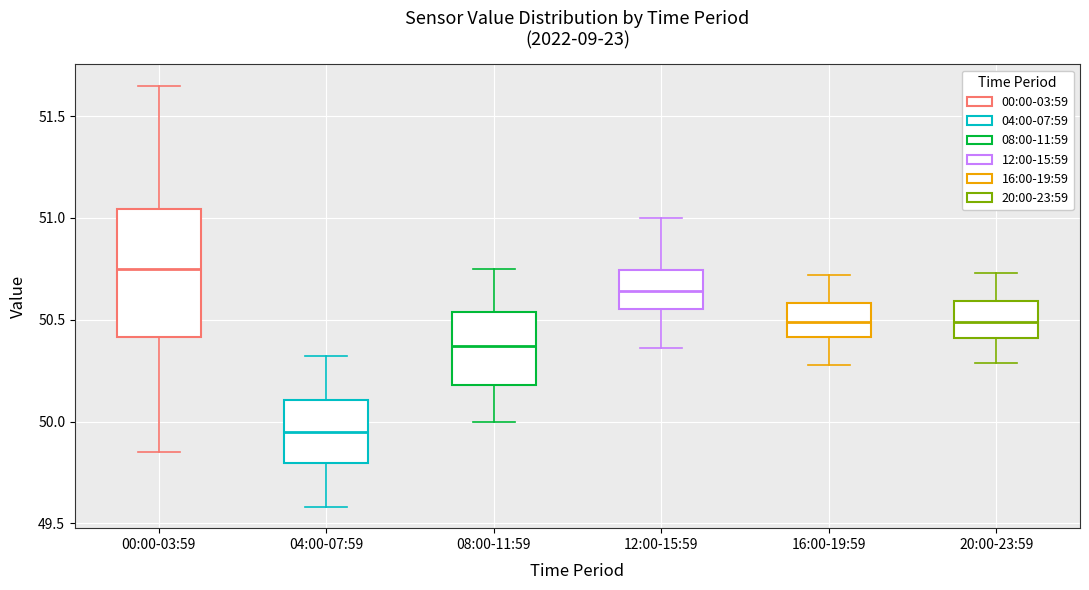

Reading left to right, read every box against the y-axis: the position of its median line, the range the box covers, and the ends of its whiskers. The values are not printed on the chart, so give them approximately, as read against the axis.

00:00-03:59: median 50.75, box 50.40 to 51.05, whiskers 49.85 to 51.65
04:00-07:59: median 49.95, box 49.80 to 50.10, whiskers 49.60 to 50.30
08:00-11:59: median 50.35, box 50.20 to 50.55, whiskers 50.00 to 50.75
12:00-15:59: median 50.65, box 50.55 to 50.75, whiskers 50.35 to 51.00
16:00-19:59: median 50.50, box 50.40 to 50.60, whiskers 50.30 to 50.70
20:00-23:59: median 50.50, box 50.40 to 50.60, whiskers 50.30 to 50.75